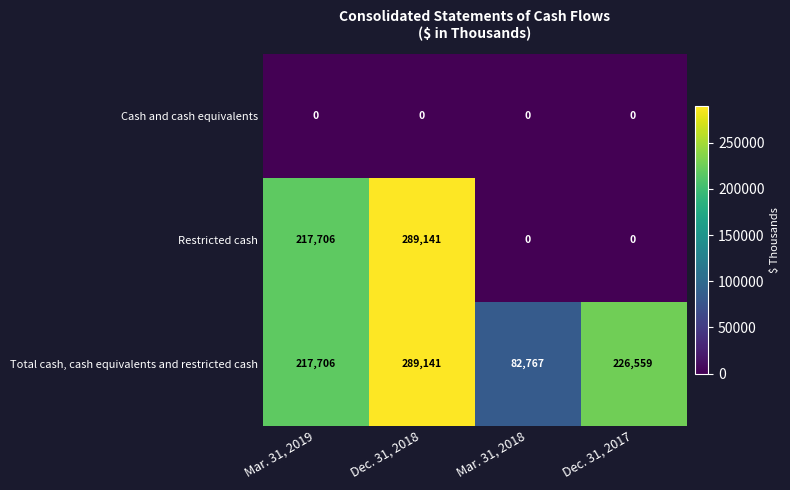

The value of Restricted cash at Dec. 31, 2017 is 0. True or false?

True